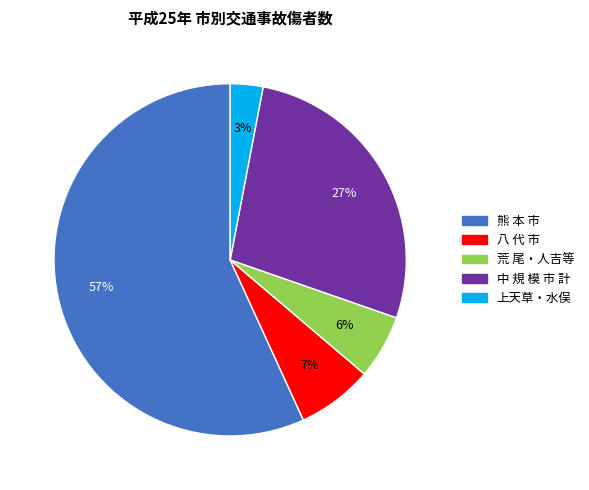

To the nearest percent, what is the average slice percentage?

20%